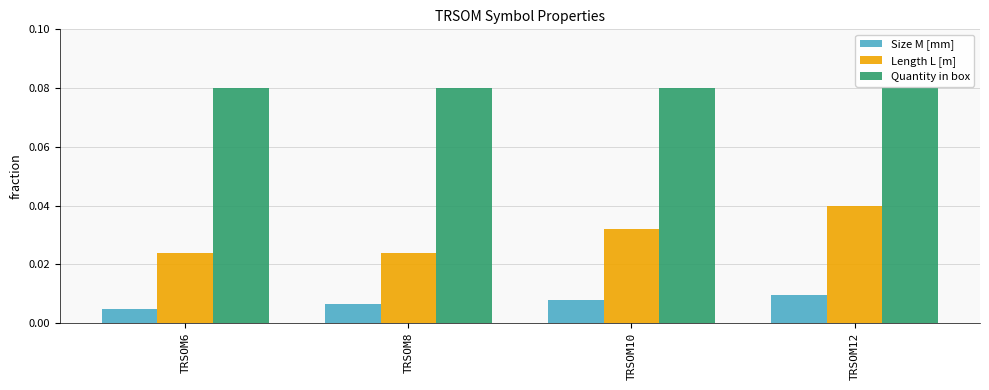

Which series has the largest total across all categories?

Quantity in box